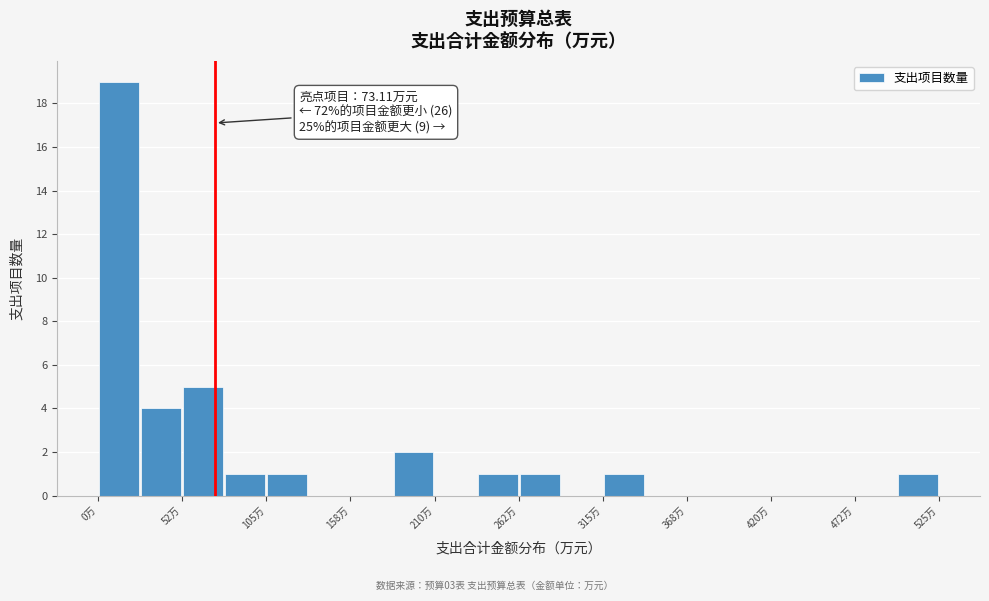

Around what value on the x-axis is the tallest bar? Give the approximate position of its centre, as read against the axis.

10